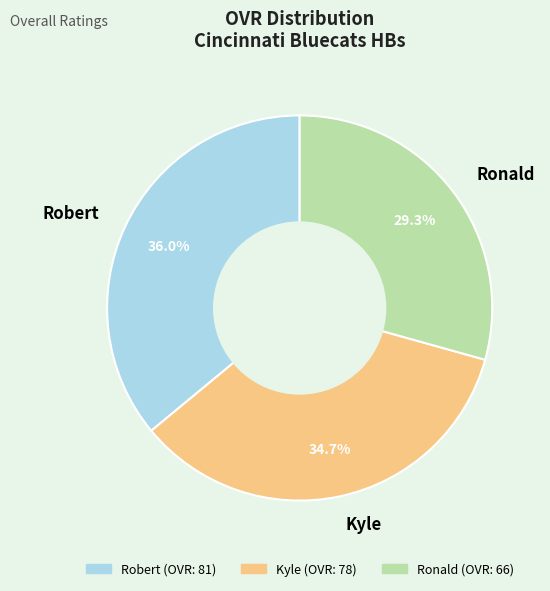

Is the sum of Kyle and Robert greater than half?

Yes